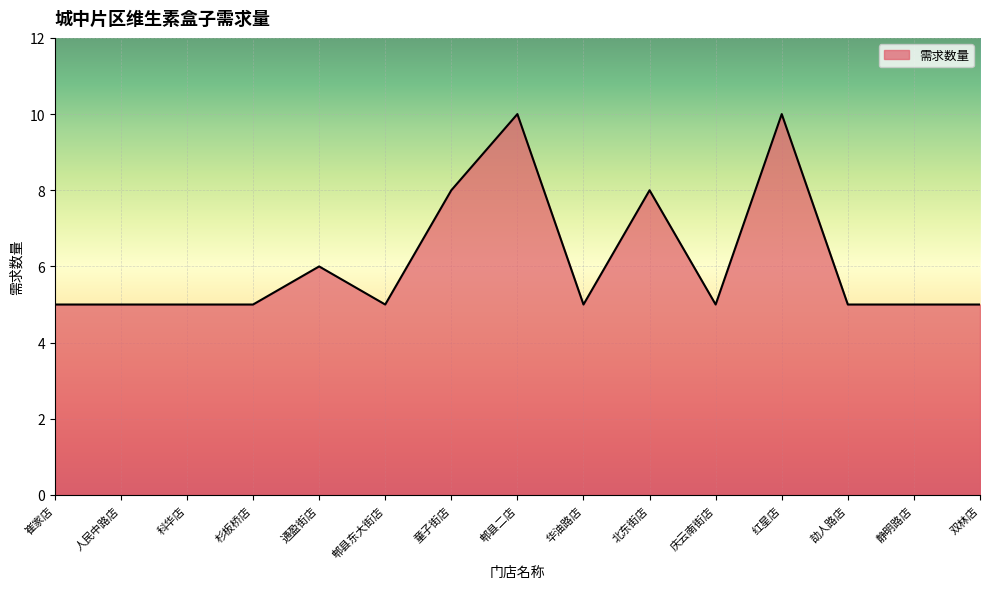

Approximately how many times larger is the value at 双林店 compared to 童子街店?

0.6